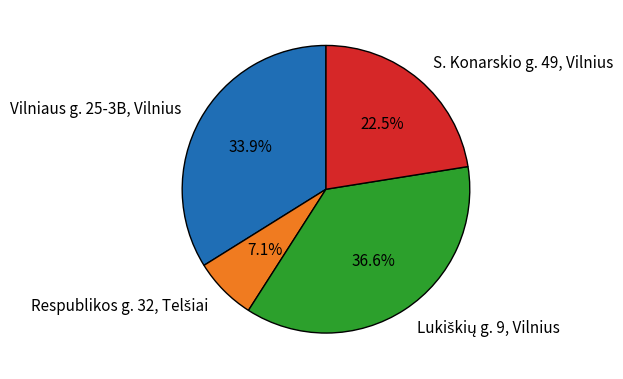

To the nearest percent, what is the average slice percentage?

25%